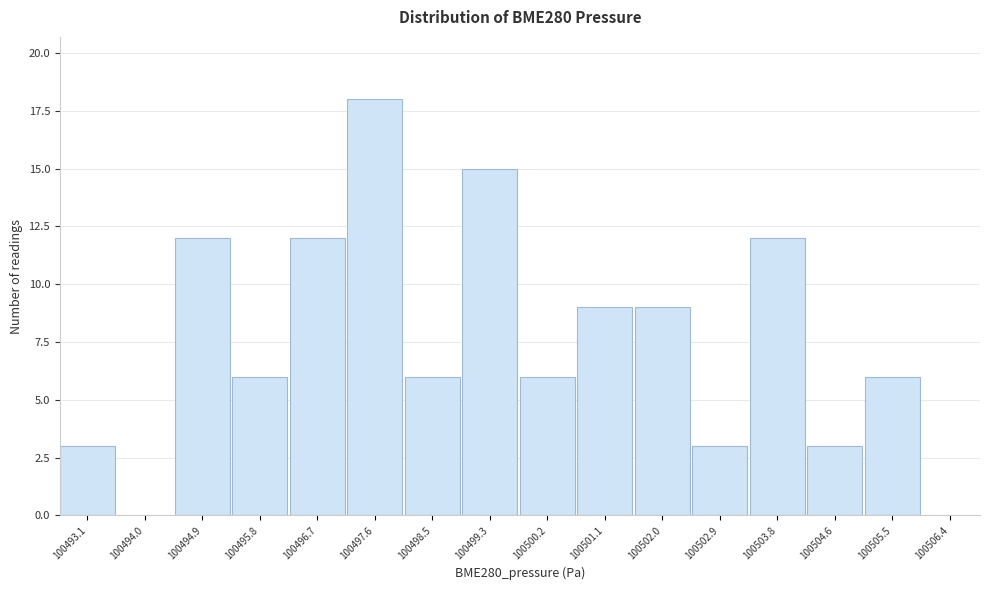

Reading left to right, transcribe all the data shown in this chart.

100493.1=3	100494.0=0	100494.9=12	100495.8=6	100496.7=12	100497.6=18	100498.5=6	100499.3=15	100500.2=6	100501.1=9	100502.0=9	100502.9=3	100503.8=12	100504.6=3	100505.5=6	100506.4=0